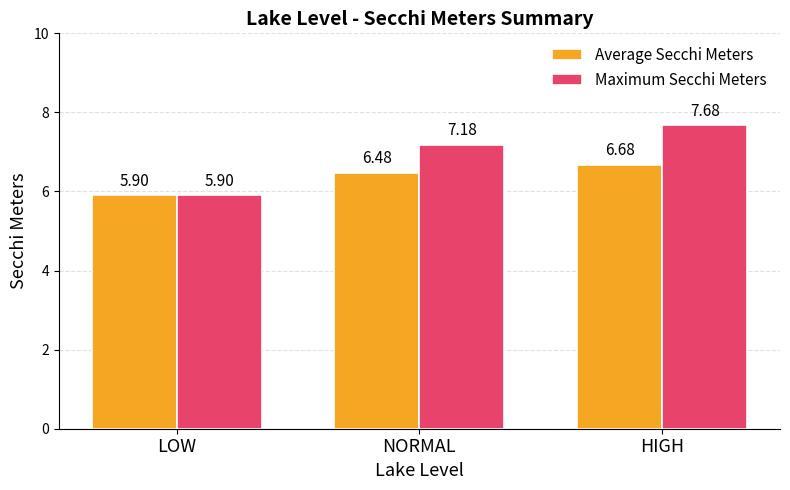

How many data points does each series have?

3